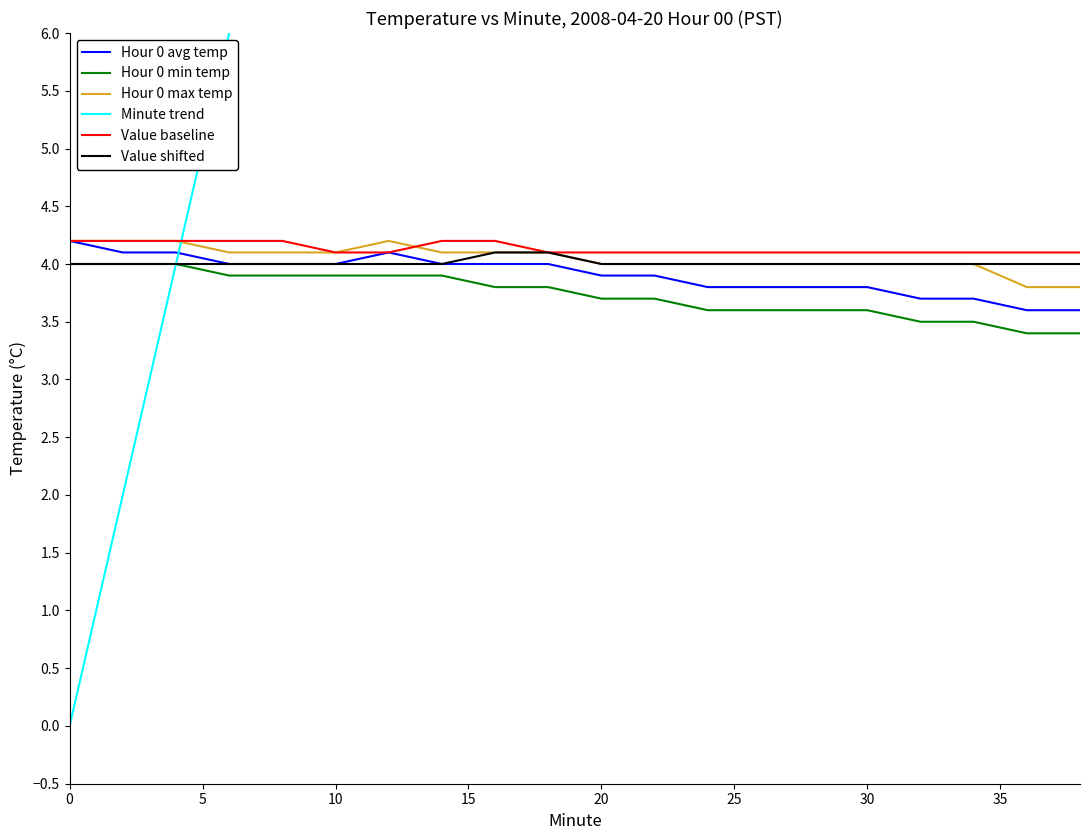

What is the sum of the Value shifted values at 10 and 0?

8.0